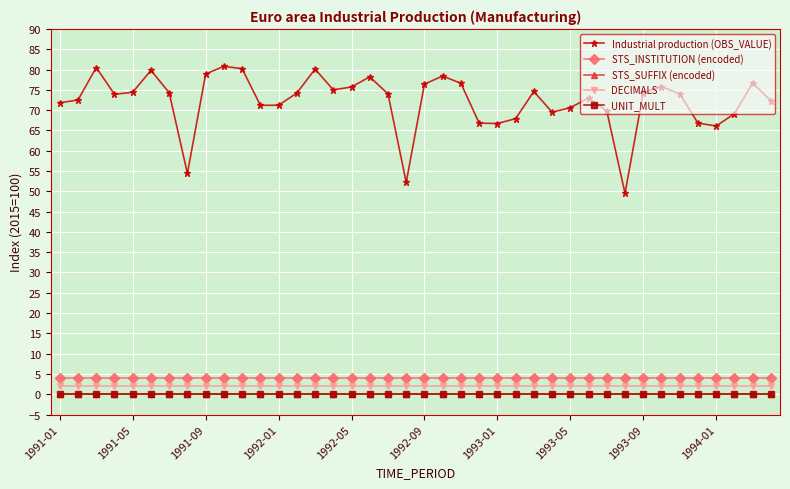

Which category has the lowest value across all series?

1991-01